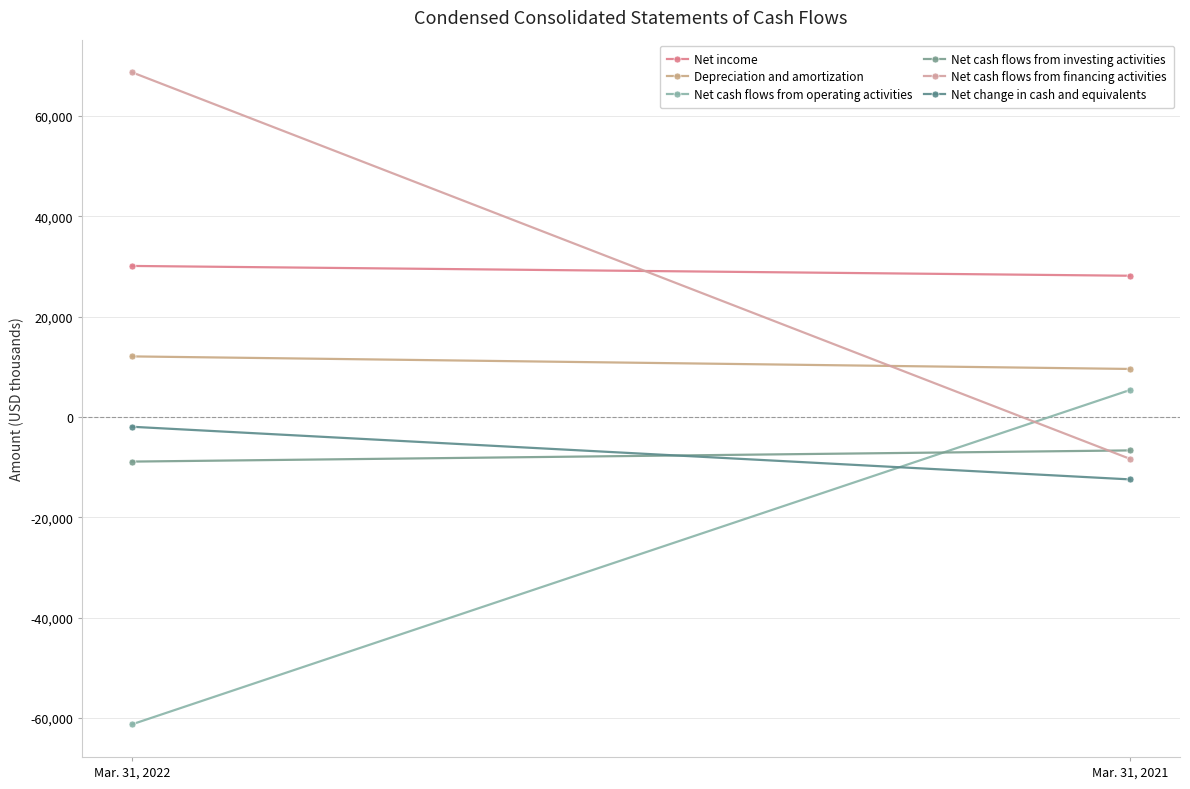

Which series has the widest spread of values?

Net cash flows from financing activities